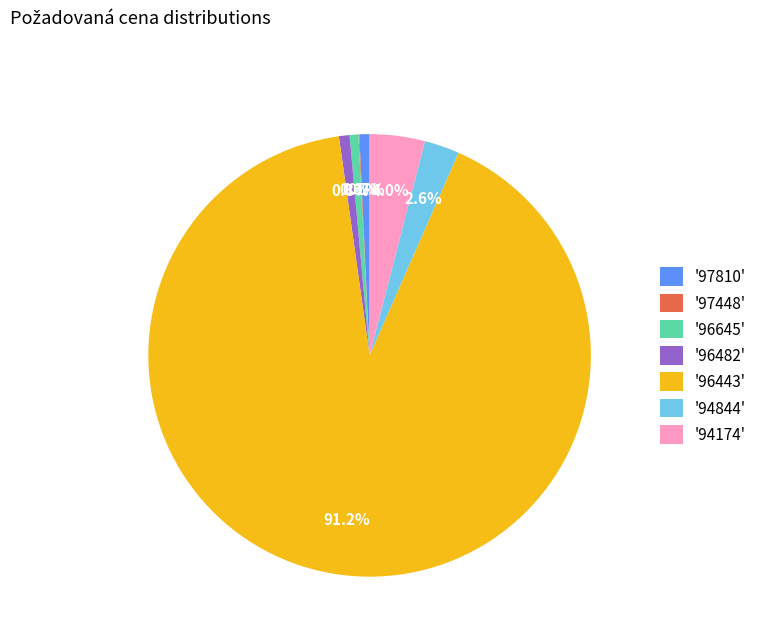

How much of the chart is everything except '97810'?

99.3%